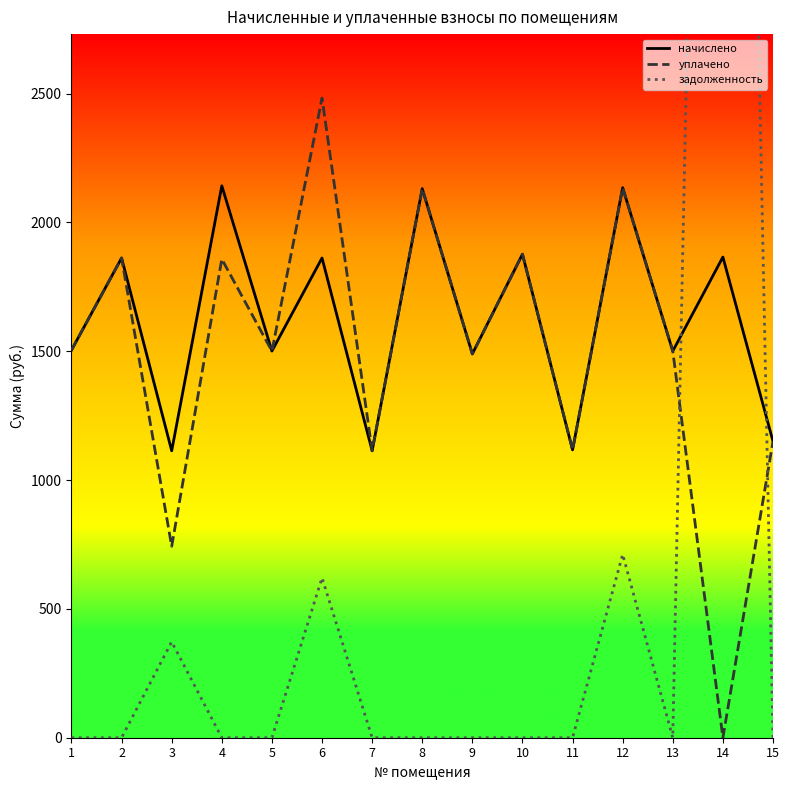

True or false: уплачено and начислено cross at least once.

False